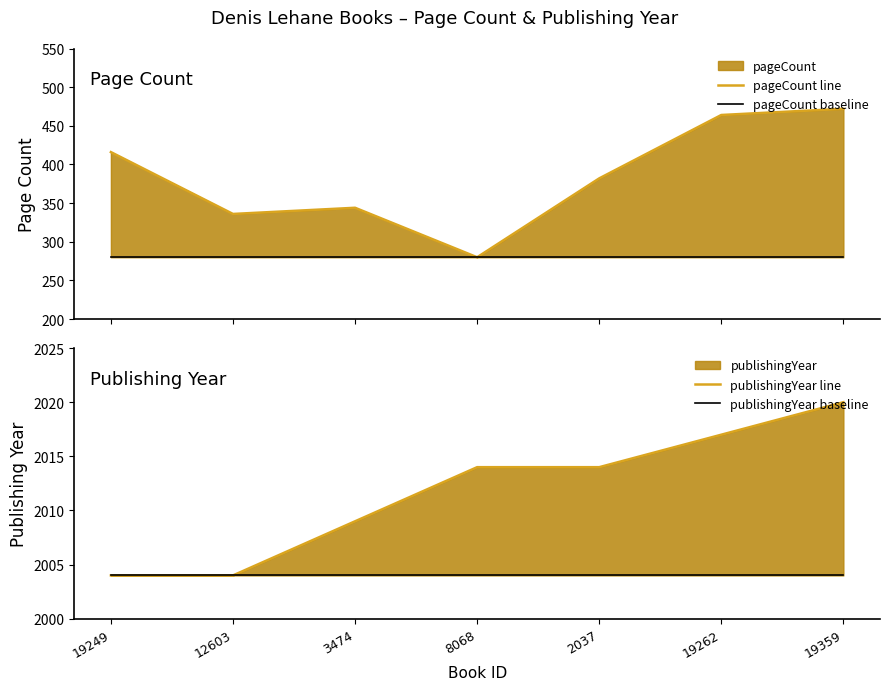

True or false: publishingYear baseline and publishingYear line intersect in this chart.

False